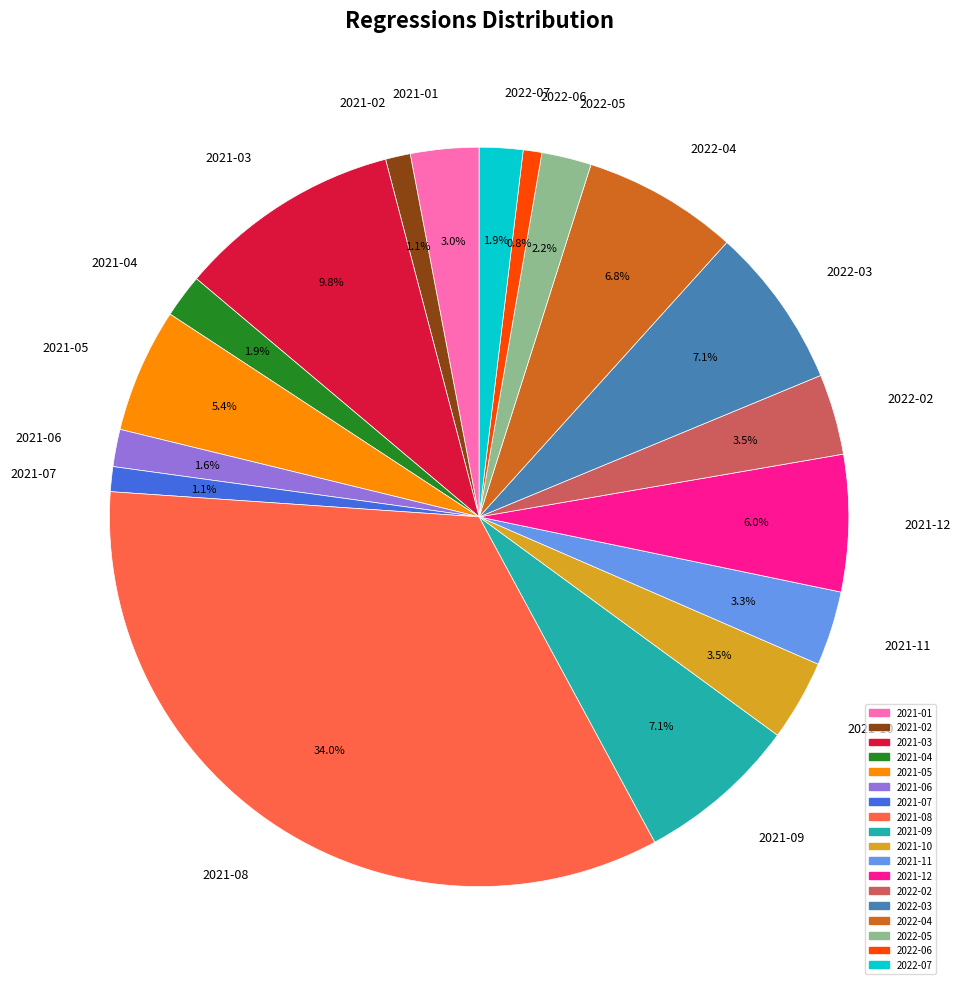

Is there a majority slice in this chart?

No